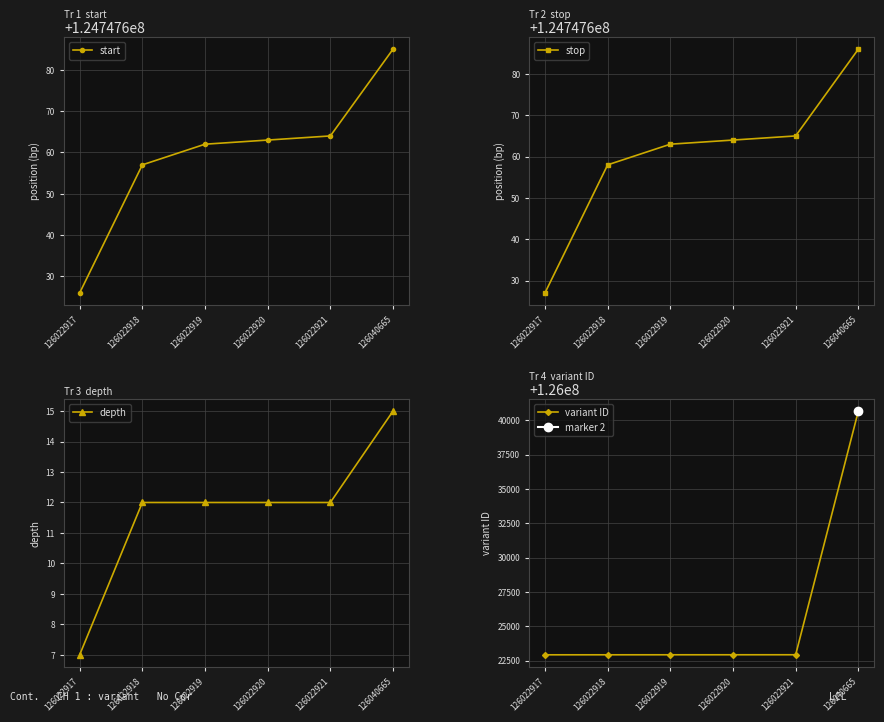

What is the difference between the start values at 126022921 and 126022920?

1